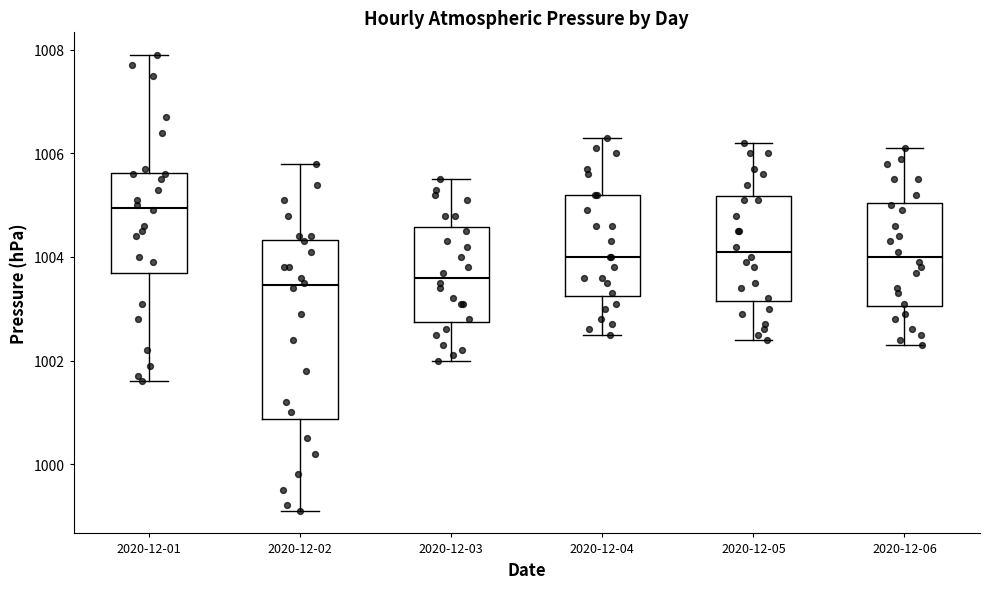

Reading left to right, read every box against the y-axis: the position of its median line, the range the box covers, and the ends of its whiskers. The values are not printed on the chart, so give them approximately, as read against the axis.

2020-12-01: median 1005.0, box 1003.8 to 1005.6, whiskers 1001.6 to 1008.0
2020-12-02: median 1003.4, box 1000.8 to 1004.4, whiskers 999.2 to 1005.8
2020-12-03: median 1003.6, box 1002.8 to 1004.6, whiskers 1002.0 to 1005.6
2020-12-04: median 1004.0, box 1003.2 to 1005.2, whiskers 1002.6 to 1006.4
2020-12-05: median 1004.2, box 1003.2 to 1005.2, whiskers 1002.4 to 1006.2
2020-12-06: median 1004.0, box 1003.0 to 1005.0, whiskers 1002.4 to 1006.2